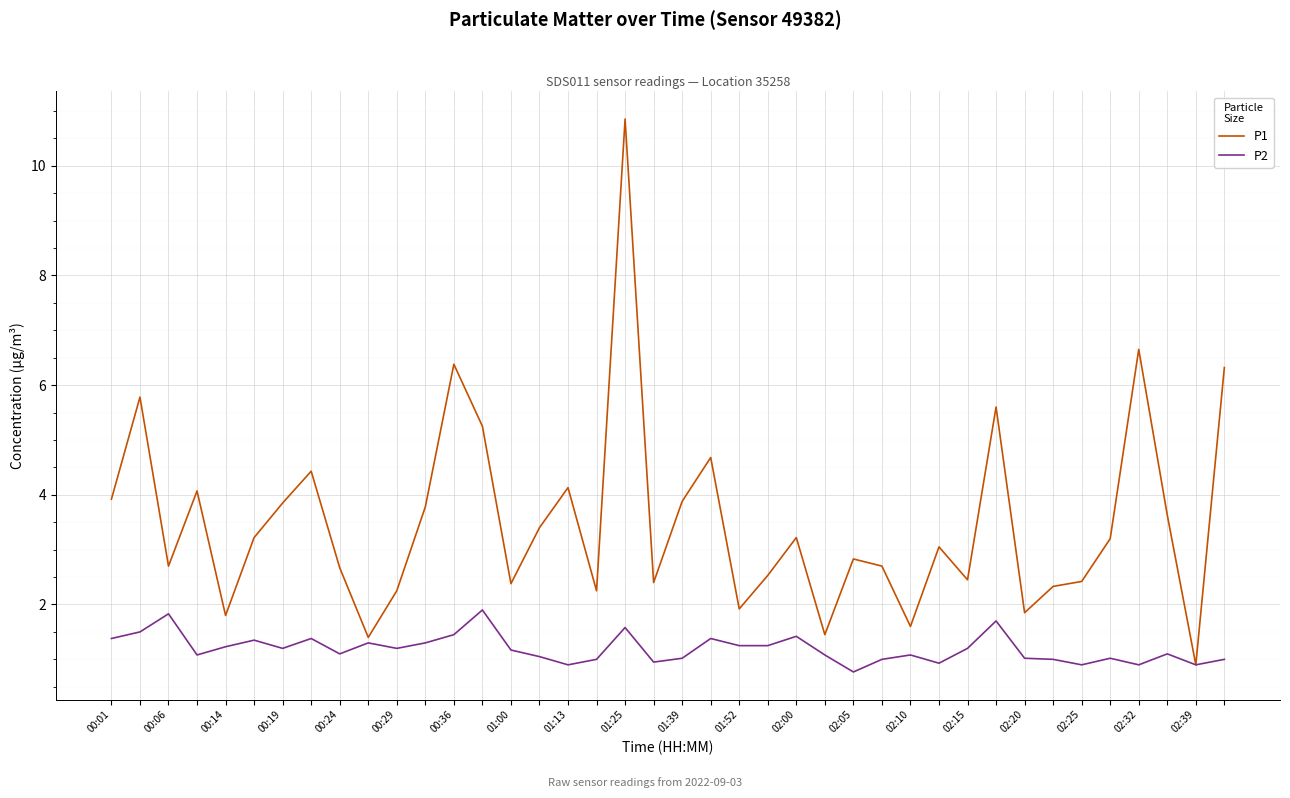

What is the minimum value shown in the chart?

0.8